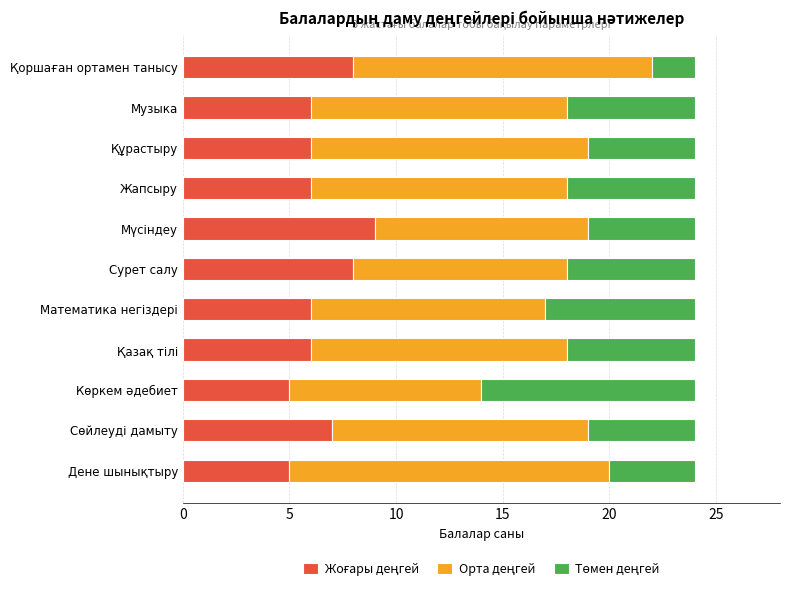

Which series has the largest total across all categories?

Орта деңгей